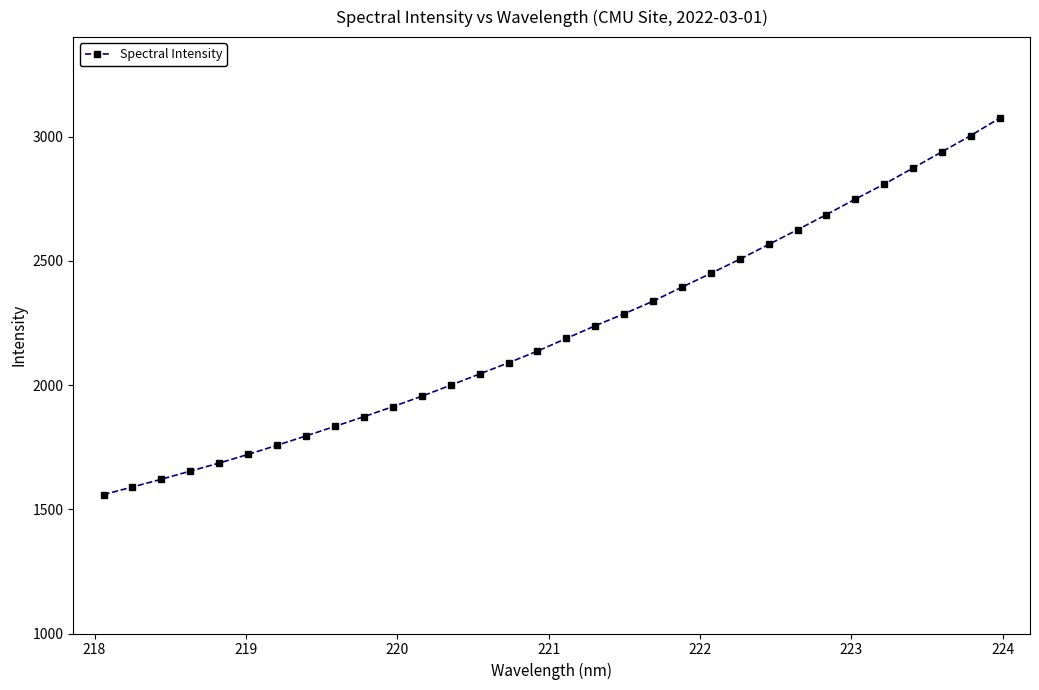

What is the maximum value shown in the chart?

3074.2